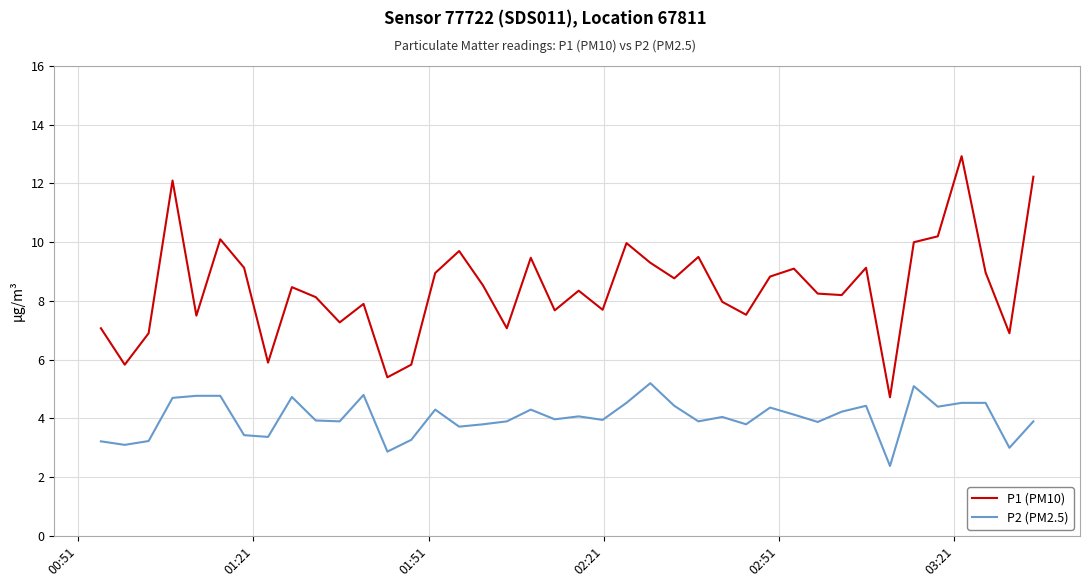

True or false: P1 (PM10) and P2 (PM2.5) intersect in this chart.

False